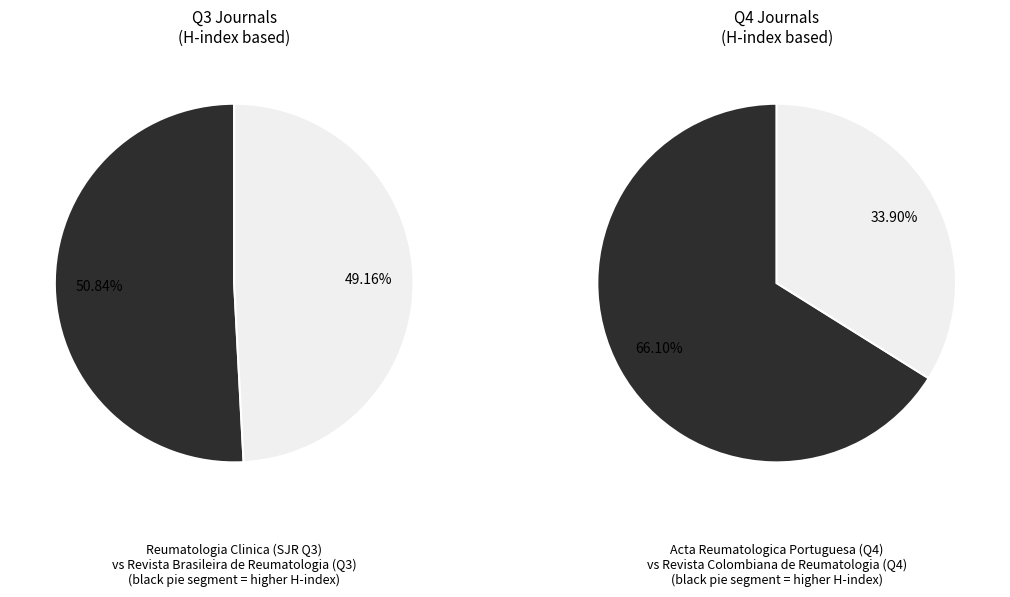

What is the change in value from Acta Reumatologica Portuguesa (Portugal) to Revista Colombiana de Reumatologia (Colombia)?

-19